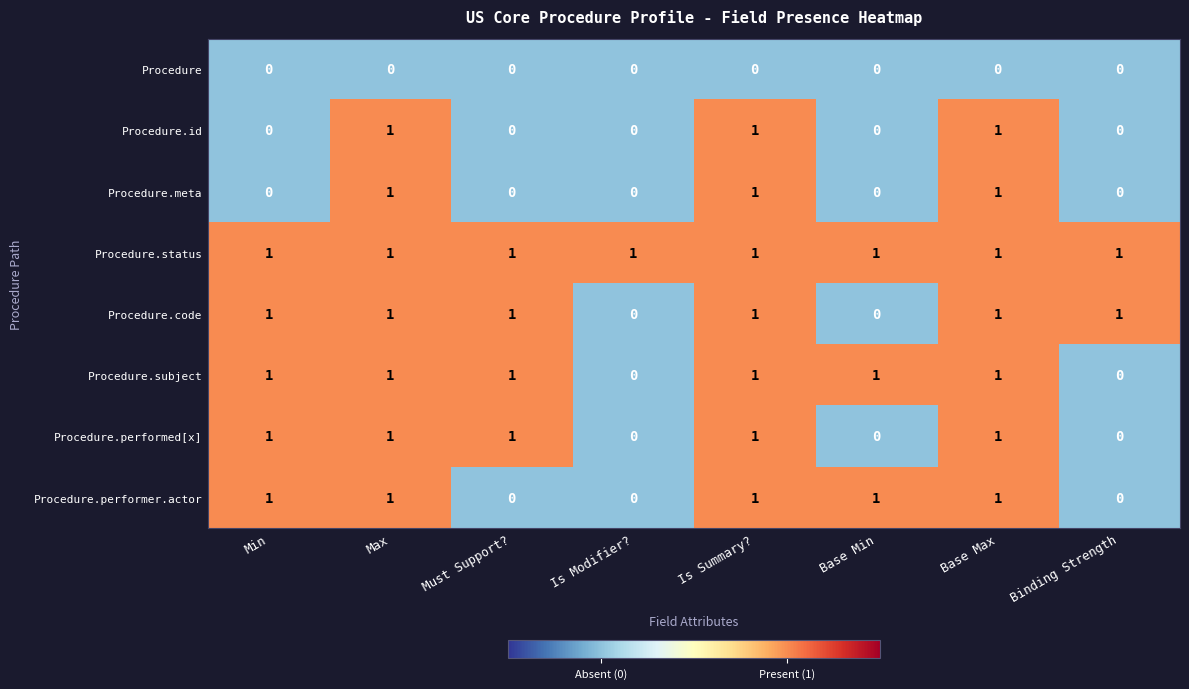

What is the sum of all Procedure.meta values?

3